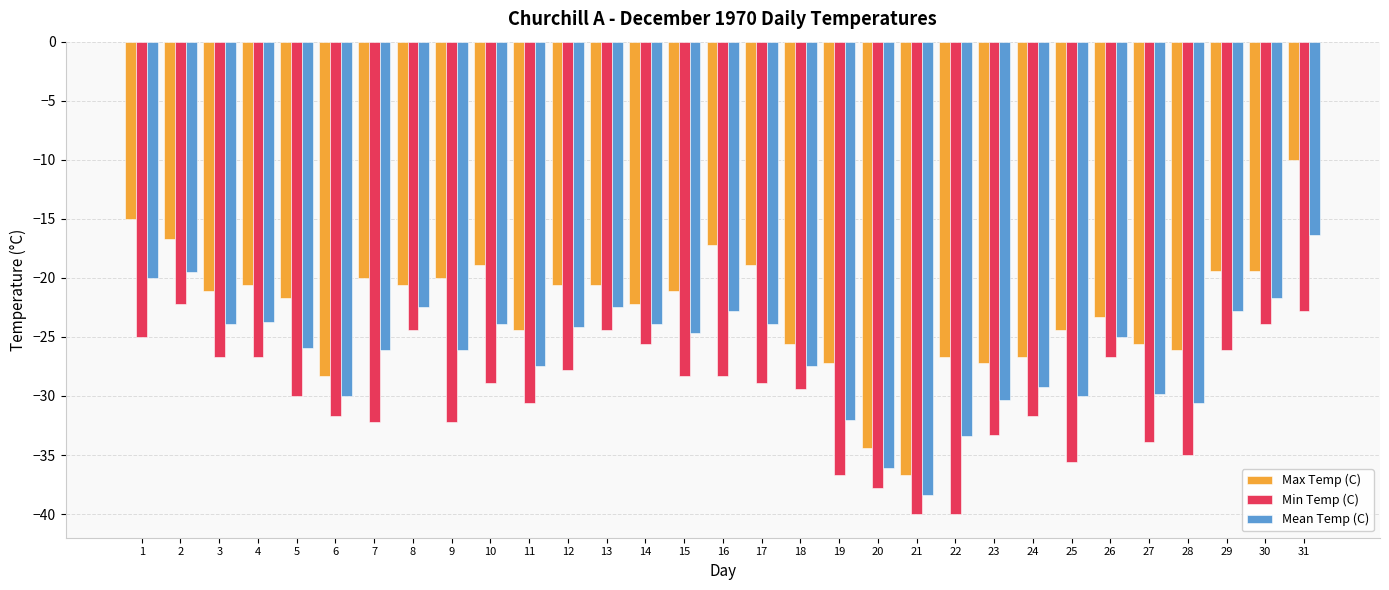

Reading left to right, what are all the values shown in this chart?

Max Temp (C): -15.0	-16.7	-21.1	-20.6	-21.7	-28.3	-20.0	-20.6	-20.0	-18.9	-24.4	-20.6	-20.6	-22.2	-21.1	-17.2	-18.9	-25.6	-27.2	-34.4	-36.7	-26.7	-27.2	-26.7	-24.4	-23.3	-25.6	-26.1	-19.4	-19.4	-10.0
Min Temp (C): -25.0	-22.2	-26.7	-26.7	-30.0	-31.7	-32.2	-24.4	-32.2	-28.9	-30.6	-27.8	-24.4	-25.6	-28.3	-28.3	-28.9	-29.4	-36.7	-37.8	-40.0	-40.0	-33.3	-31.7	-35.6	-26.7	-33.9	-35.0	-26.1	-23.9	-22.8
Mean Temp (C): -20.0	-19.5	-23.9	-23.7	-25.9	-30.0	-26.1	-22.5	-26.1	-23.9	-27.5	-24.2	-22.5	-23.9	-24.7	-22.8	-23.9	-27.5	-32.0	-36.1	-38.4	-33.4	-30.3	-29.2	-30.0	-25.0	-29.8	-30.6	-22.8	-21.7	-16.4